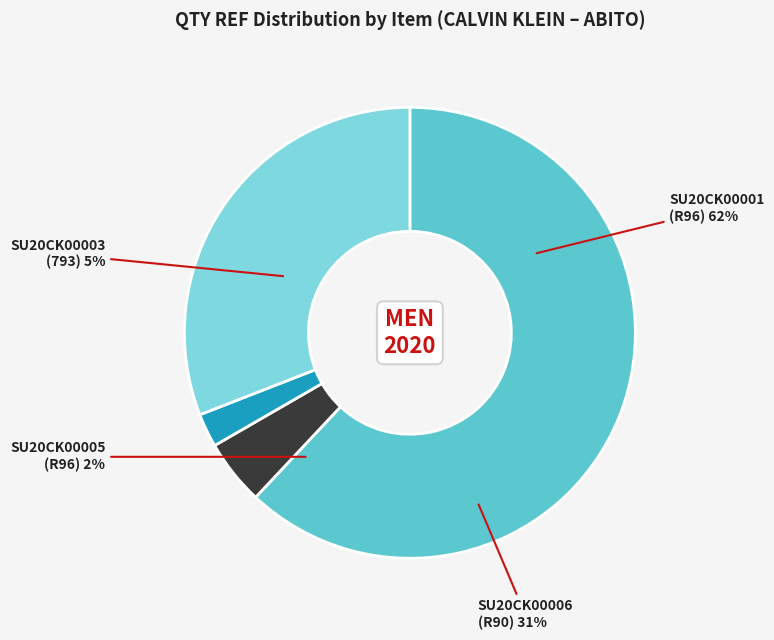

What percentage do SU20CK00005 (R96) and SU20CK00006 (R90) together represent?

33.3%